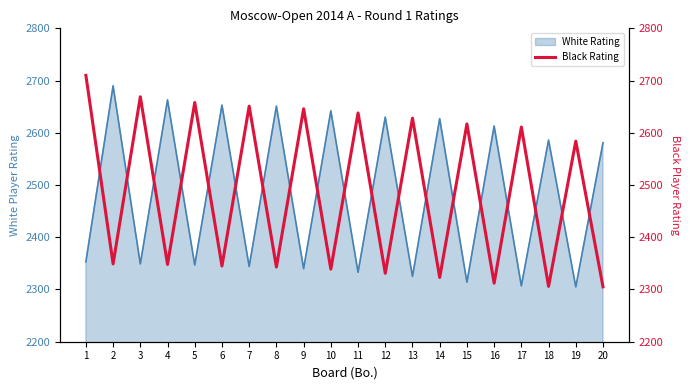

The value of White Rating at 4 is 2663. True or false?

True